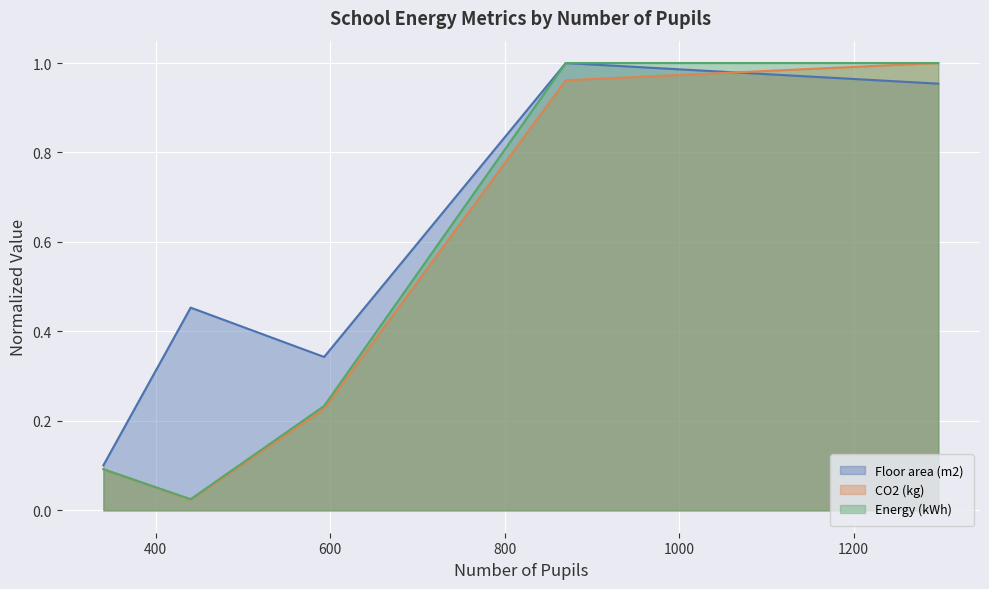

Which series has the widest spread of values?

CO2 (kg)